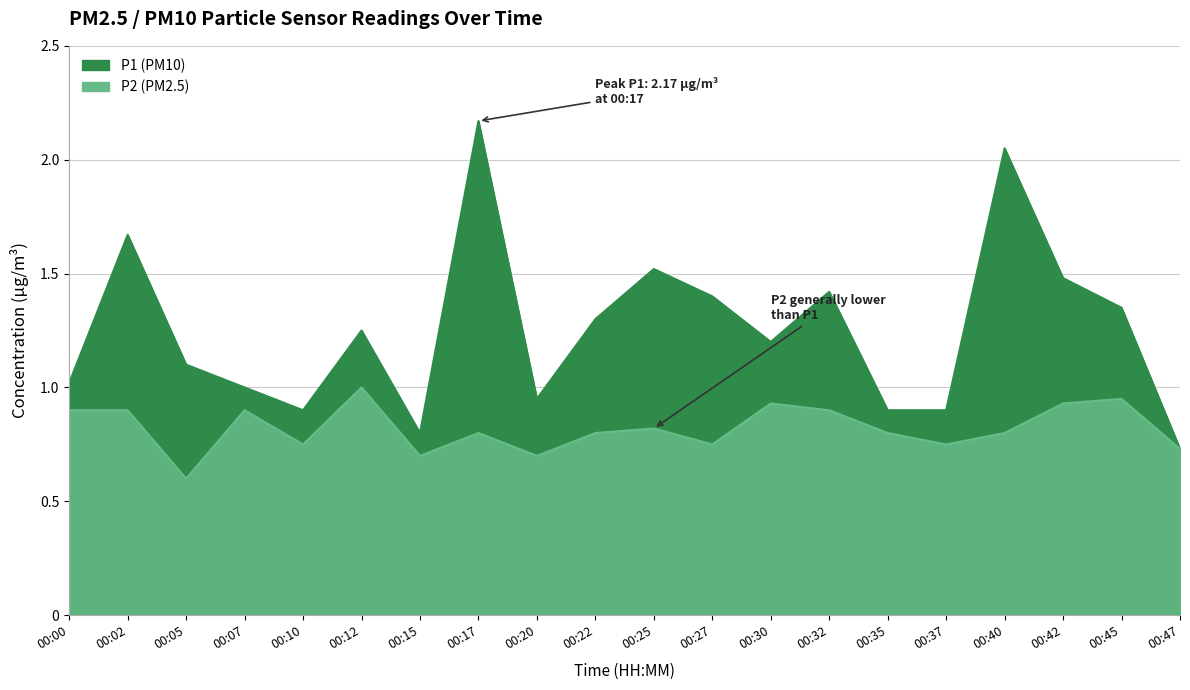

What is the value of the P2 point at the 2nd from the left?

0.9